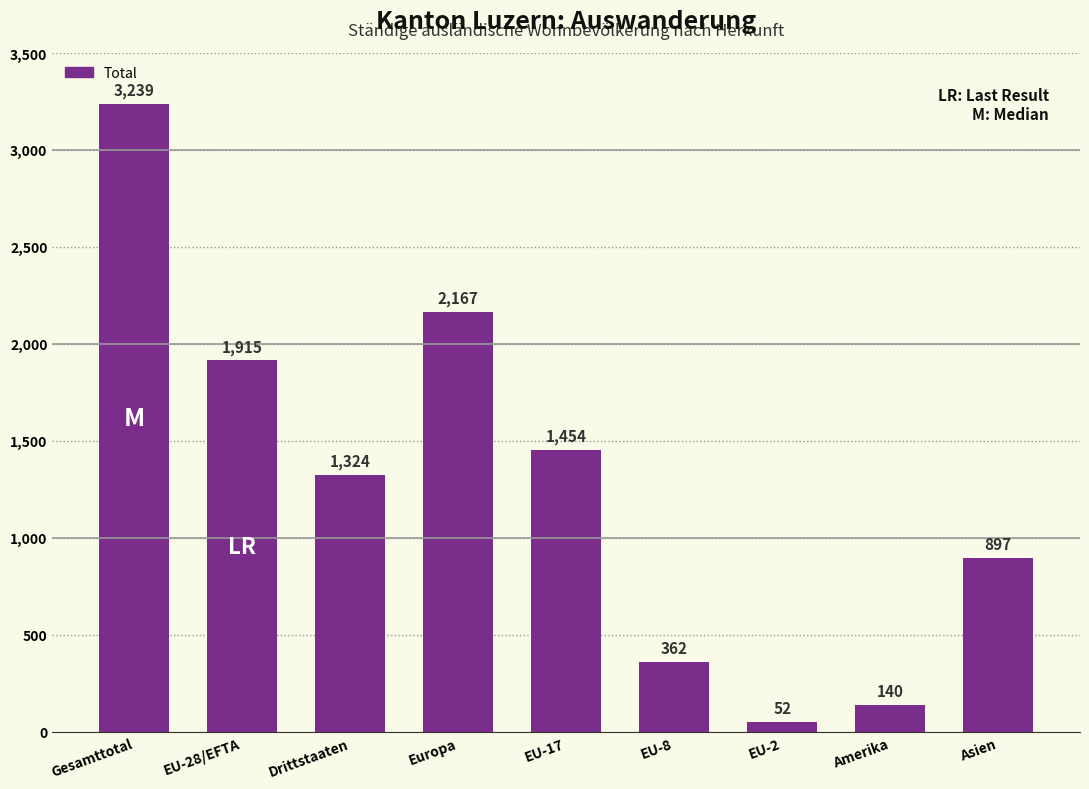

What is the difference between the maximum and second lowest values?

3099